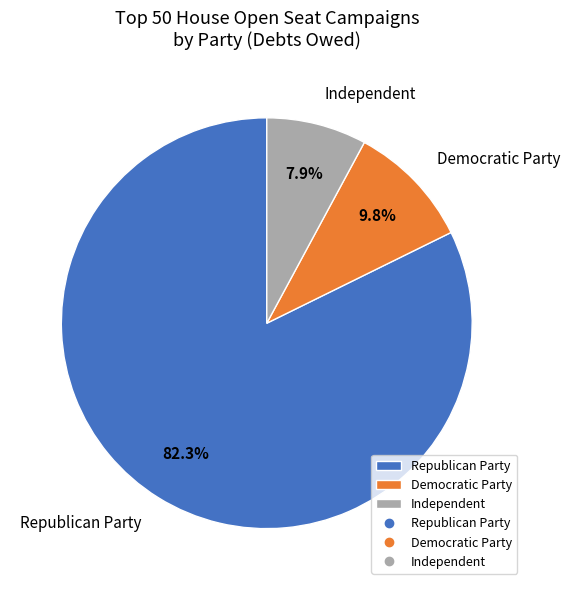

How many slices are in this pie chart?

3